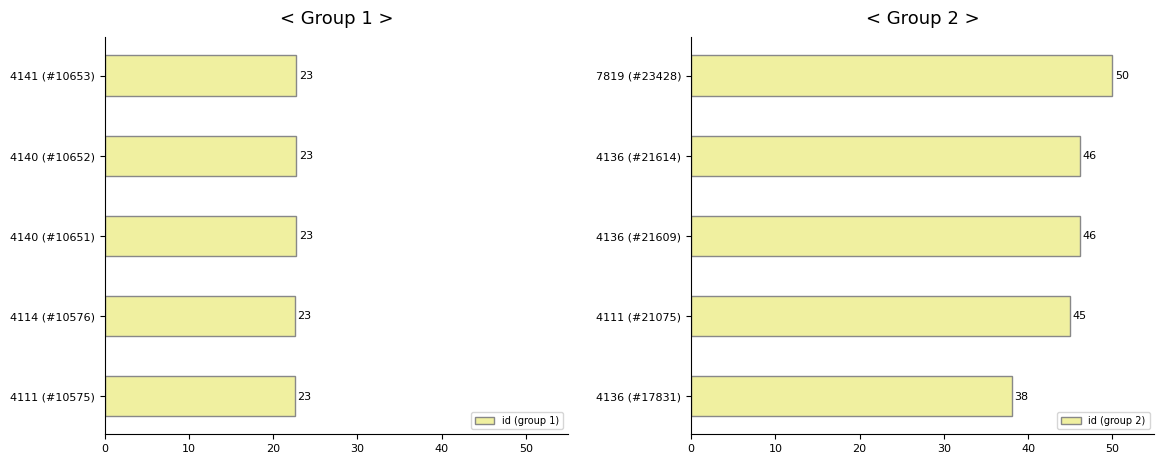

The id (group 2) series shows 66.7 at 4136 (#17831). True or false?

False